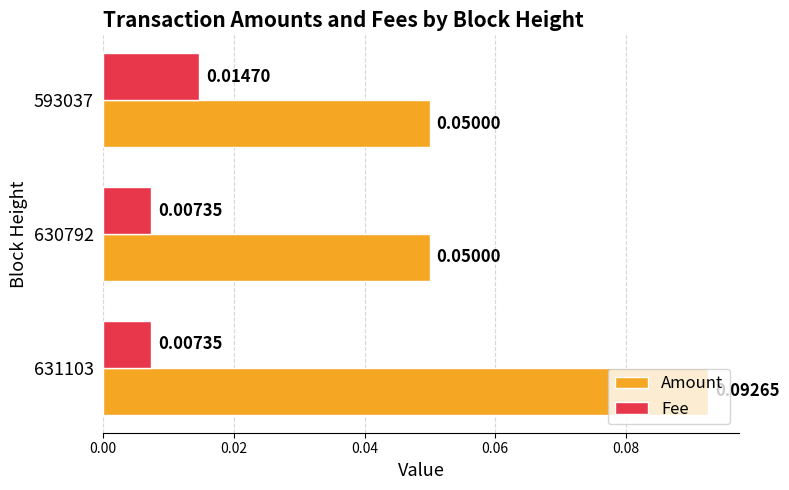

Which series changed the most between 631103 and 630792?

Amount